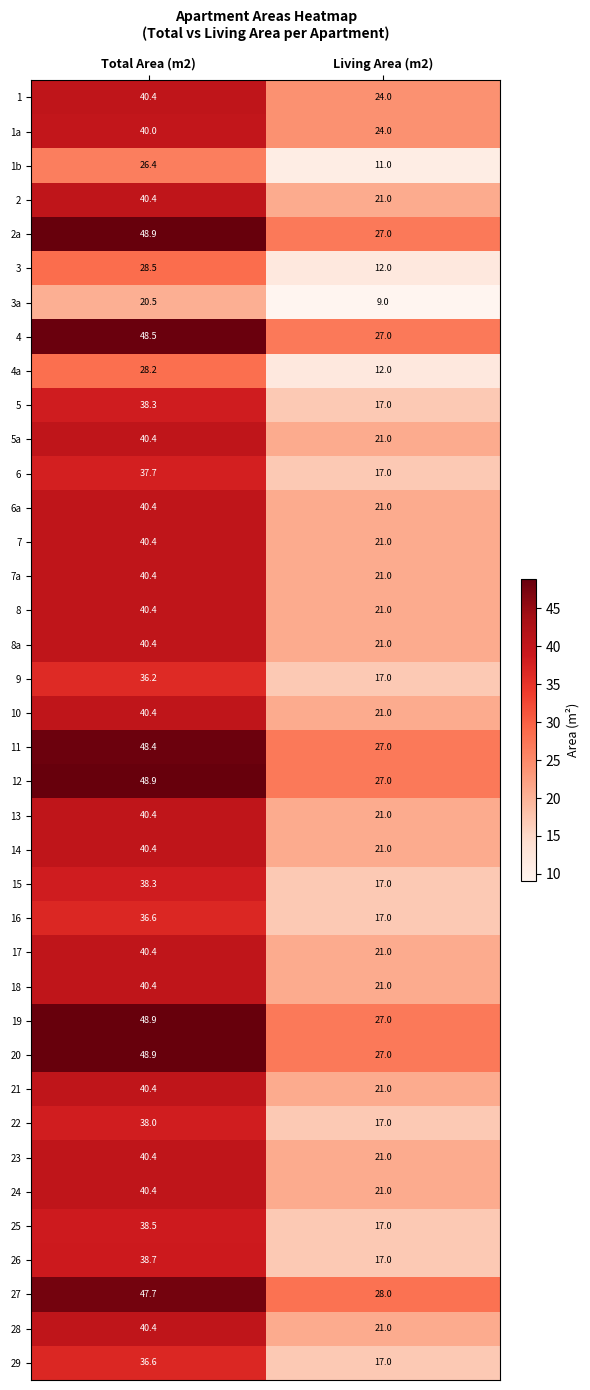

What is the difference between the highest and lowest values at Total Area (m2)?

28.4